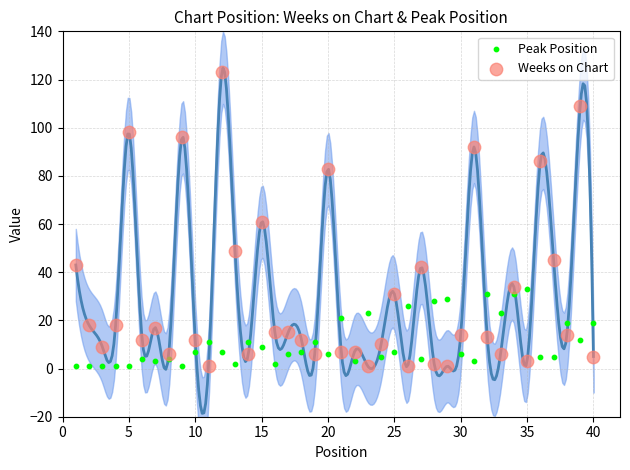

Which series reaches the maximum Y coordinate?

Weeks on Chart